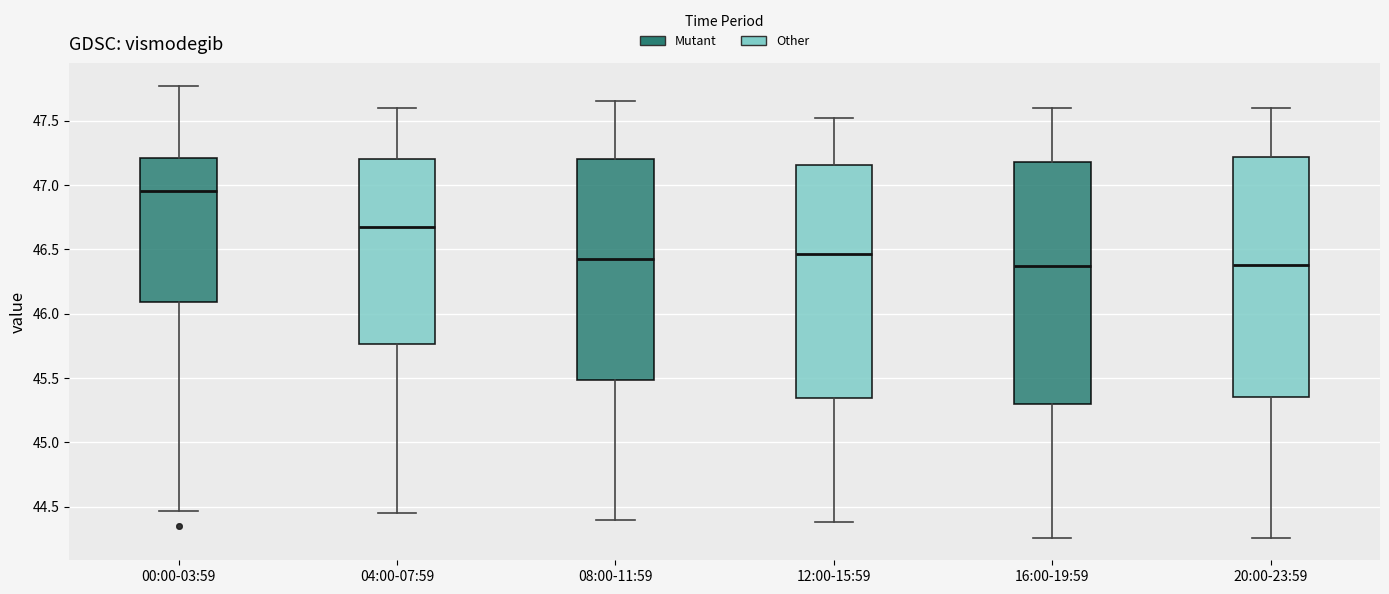

Where does the median line of the box for 00:00-03:59 sit on the y-axis? The values are not printed on the chart, so give them approximately, as read against the axis.

46.95